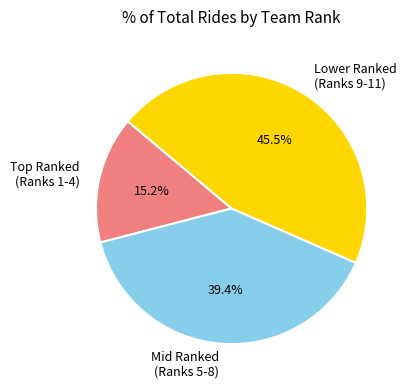

Does any single category account for the majority?

No